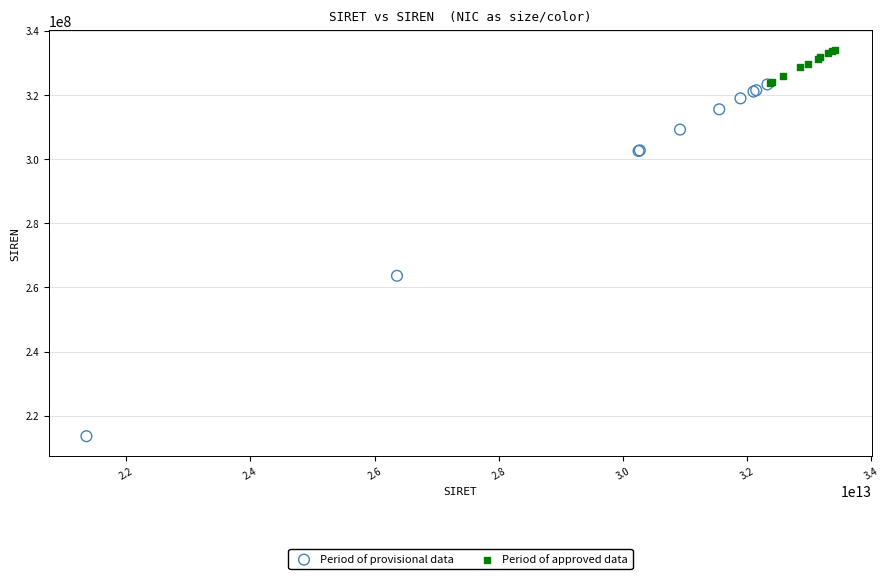

Which series reaches the maximum Y coordinate?

Period of approved data